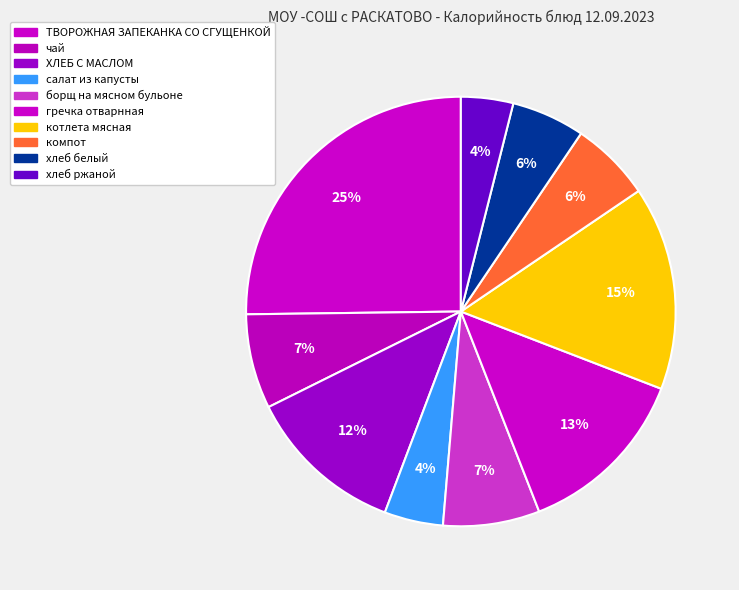

To the nearest percent, what is the average slice percentage?

10%